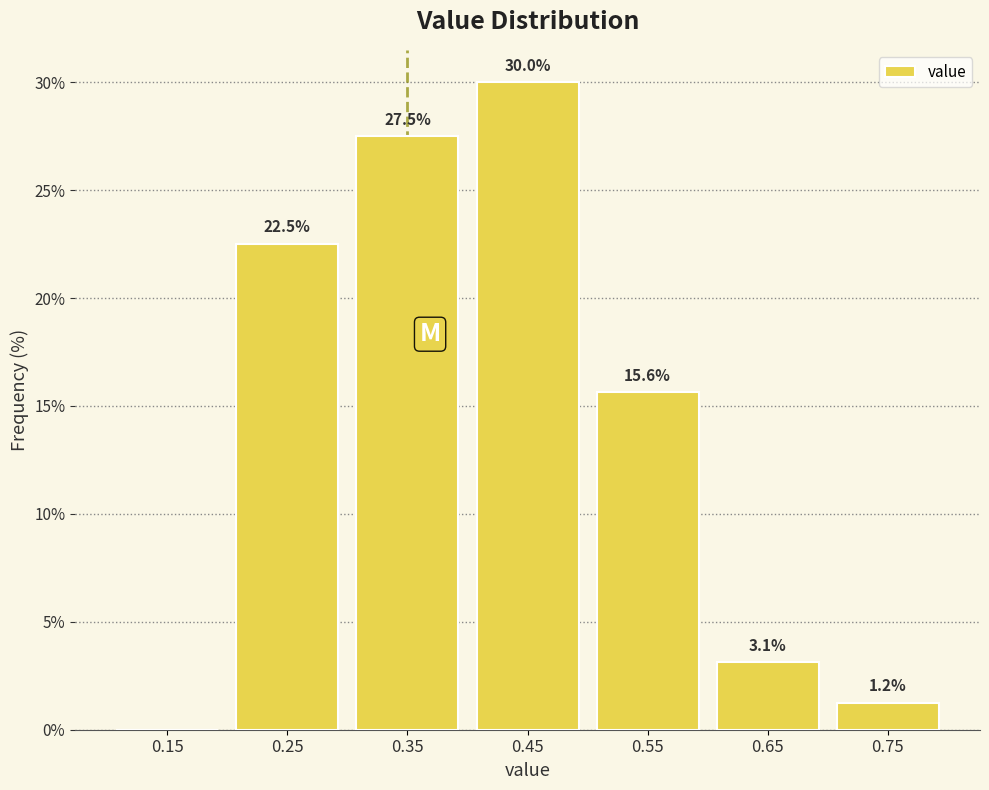

Over which range of the x-axis is the bar tallest?

0.4 to 0.5